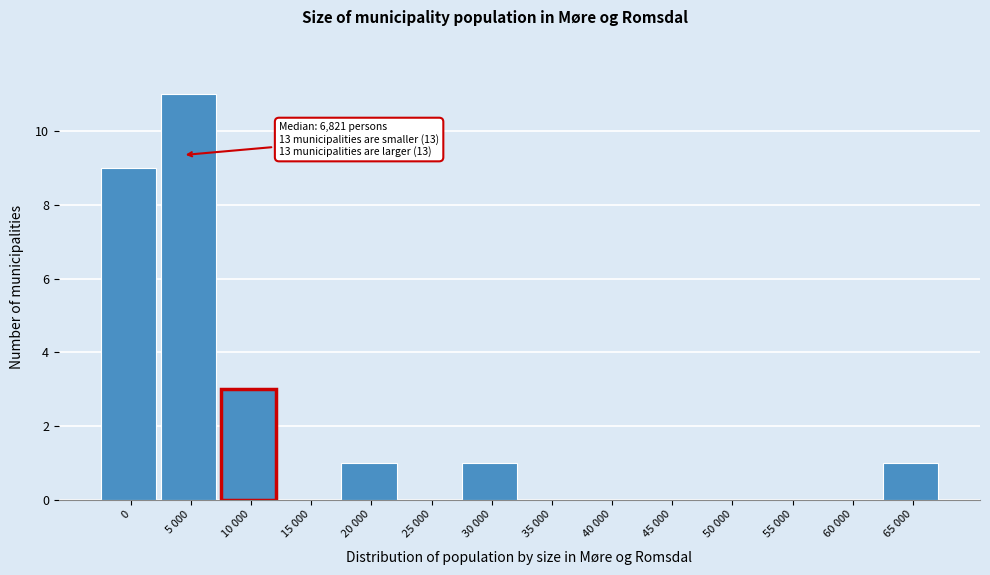

Reading left to right, extract all data points from this chart.

0=9	5 000=11	10 000=3	15 000=0	20 000=1	25 000=0	30 000=1	35 000=0	40 000=0	45 000=0	50 000=0	55 000=0	60 000=0	65 000=1